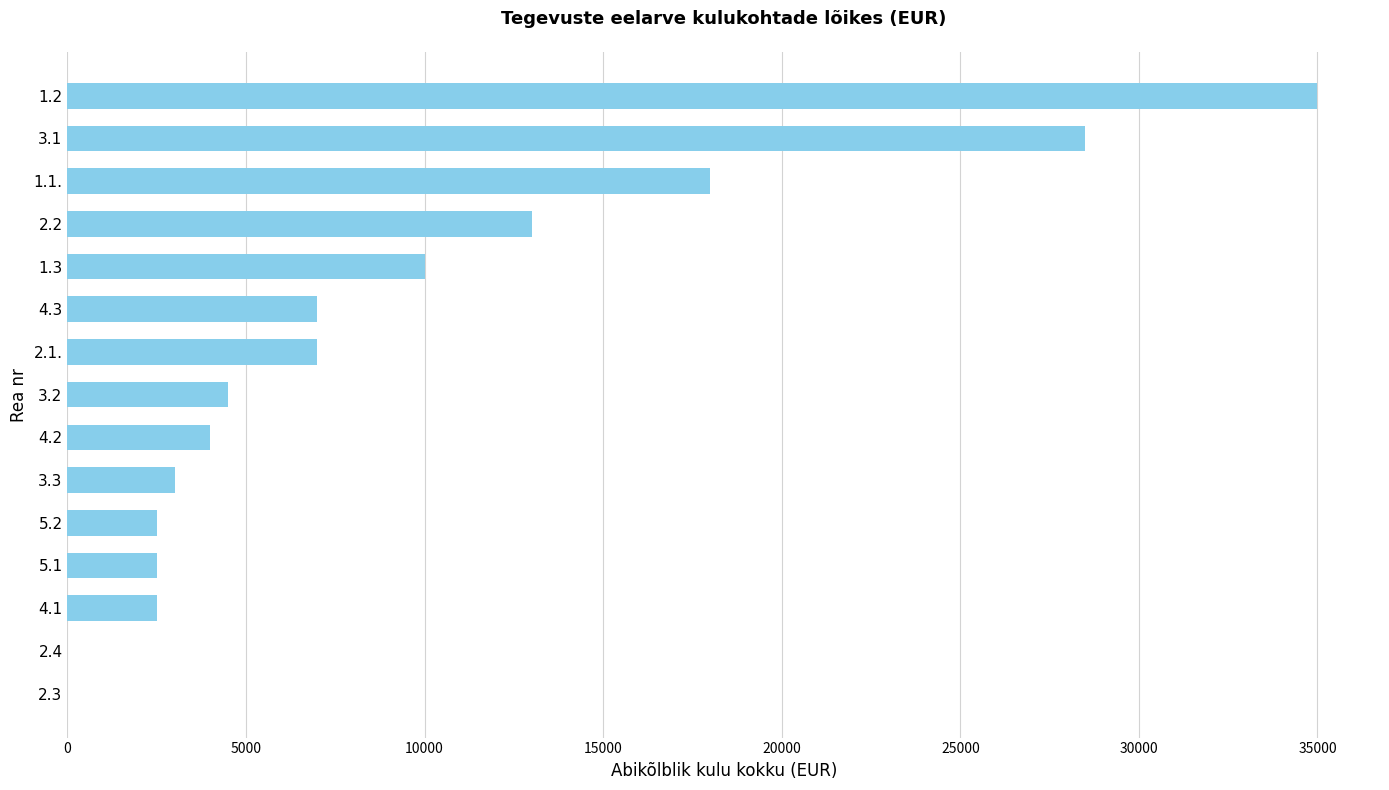

Reading top to bottom, what are all the values shown in this chart?

1.2=35000	3.1=28500	1.1.=18000	2.2=13000	1.3=10000	4.3=7000	2.1.=7000	3.2=4500	4.2=4000	3.3=3000	5.2=2500	5.1=2500	4.1=2500	2.4=0	2.3=0